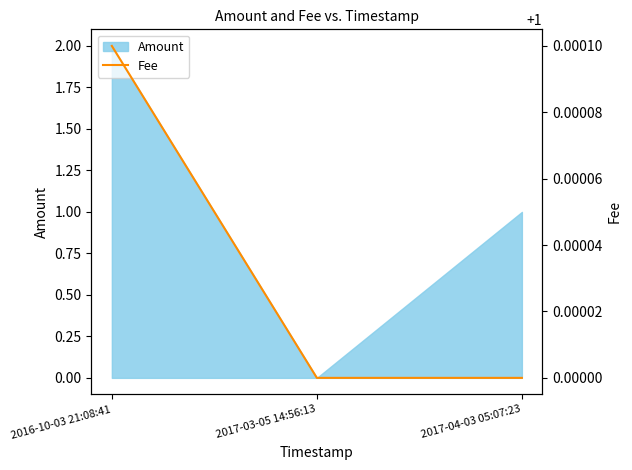

Which label corresponds to the largest value in the chart?

2016-10-03 21:08:41